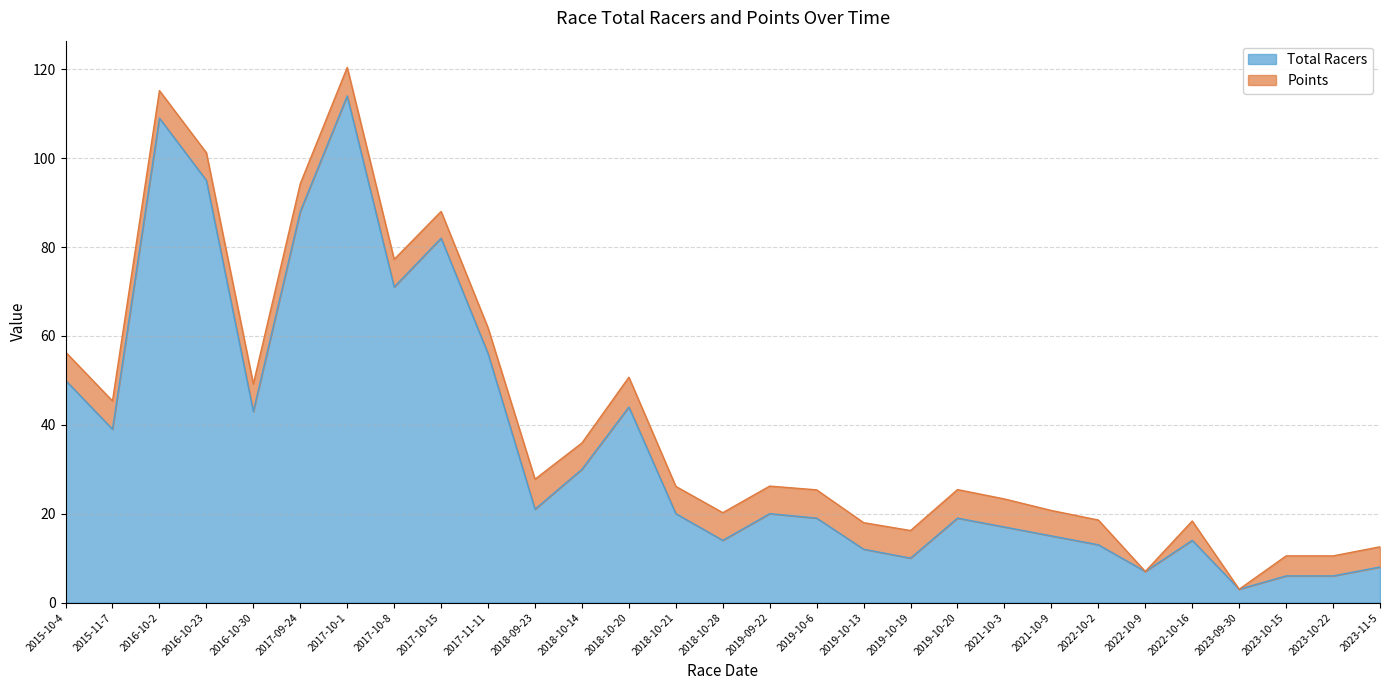

True or false: there are more than 0 points higher than both neighbors.

True